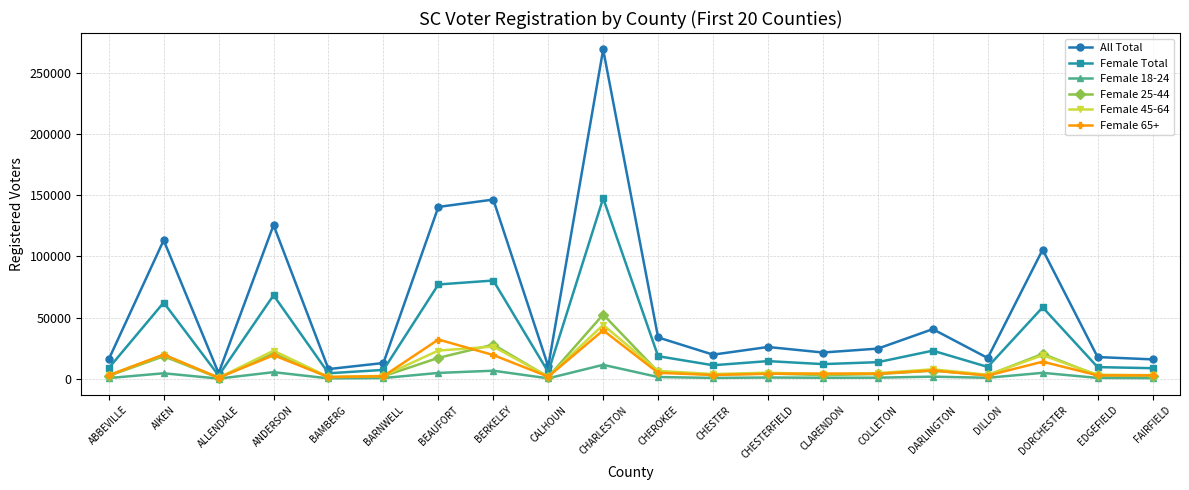

What is the value of the Female 65+ point at the 7th from the left?

32061